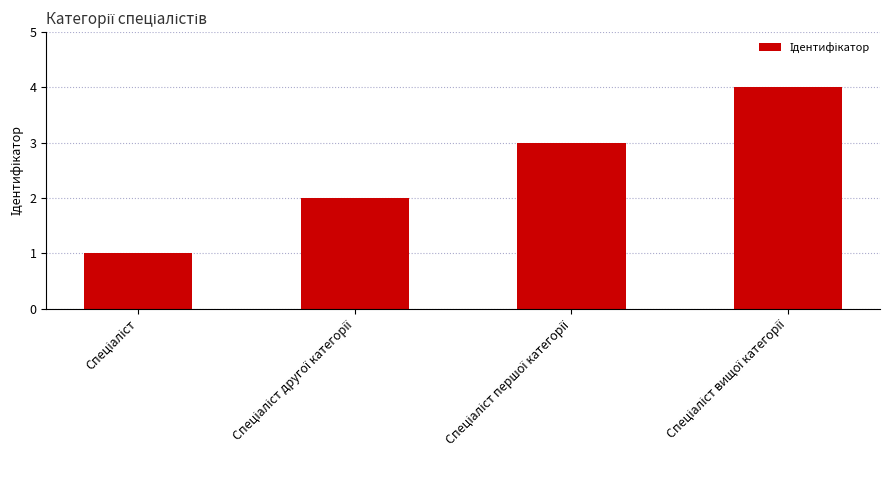

What is the maximum value shown in the chart?

4